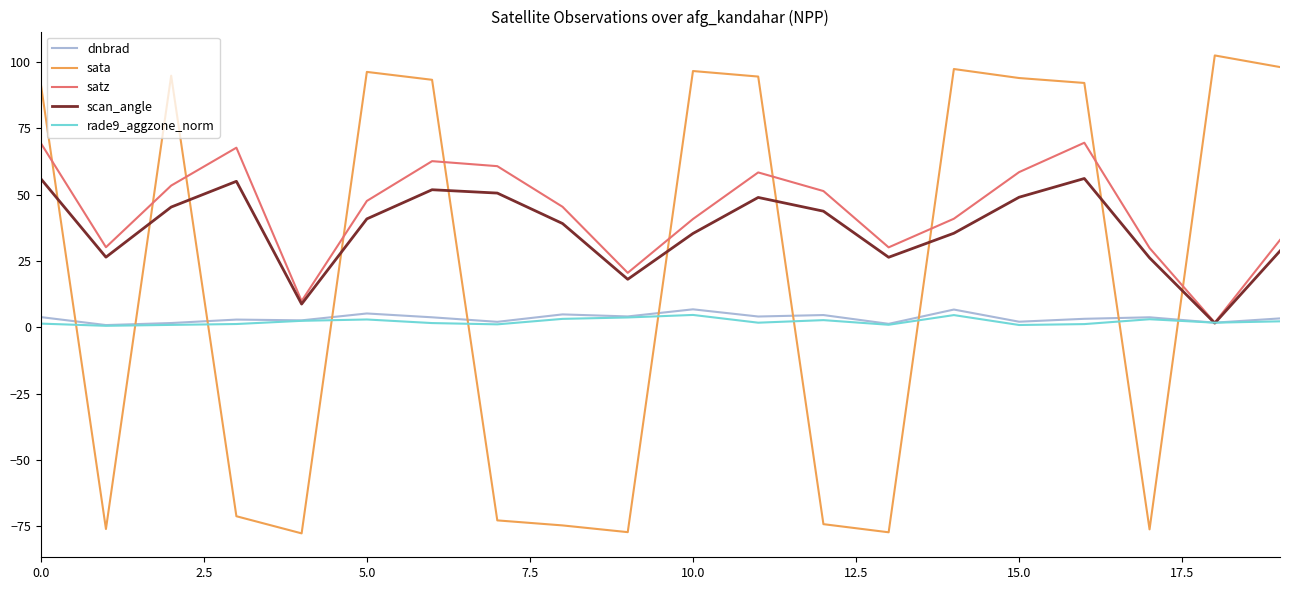

What is the minimum value shown in the chart?

-77.7